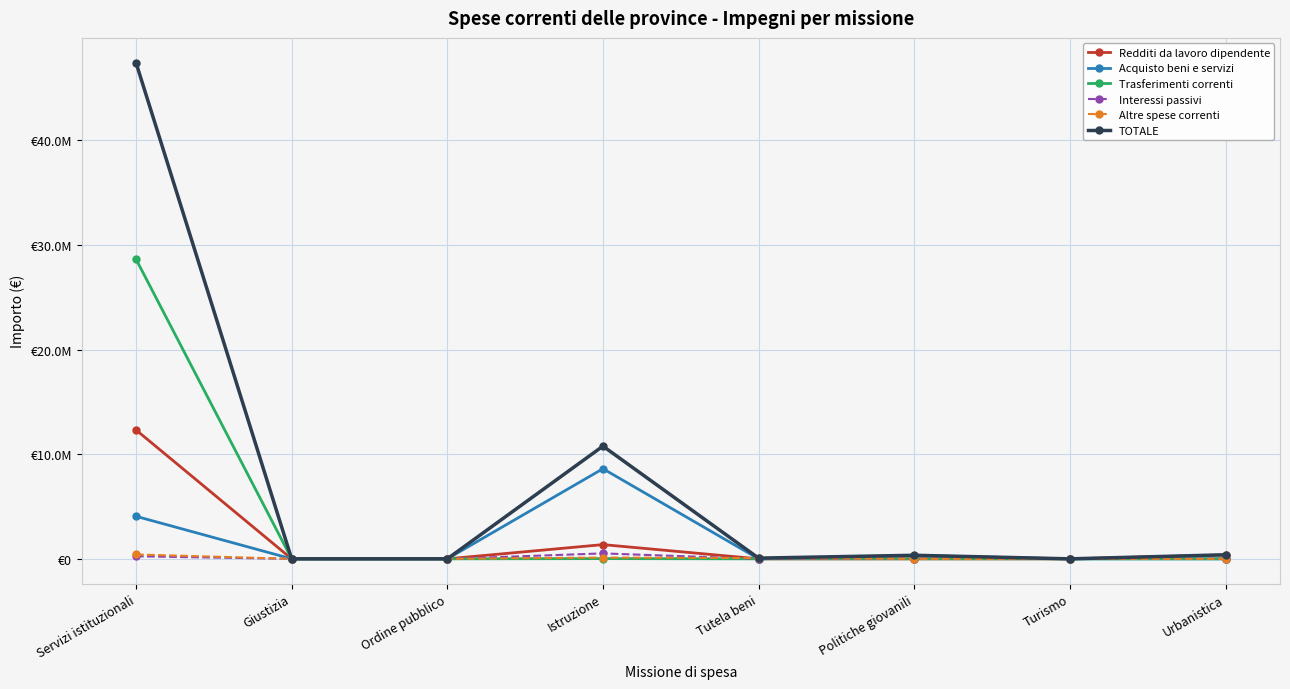

Which series changed the most between Giustizia and Istruzione?

TOTALE